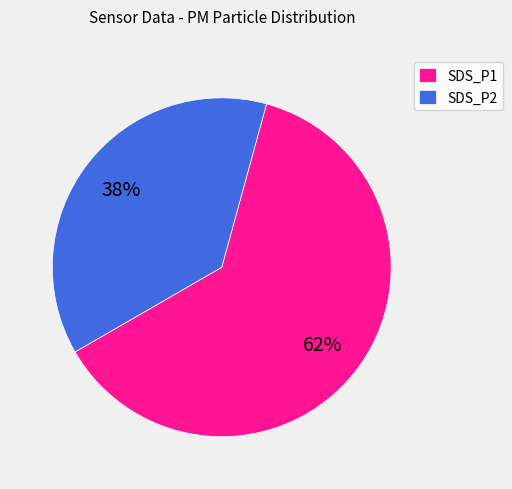

What is the ratio of the value at SDS_P2 to the value at SDS_P1?

0.6